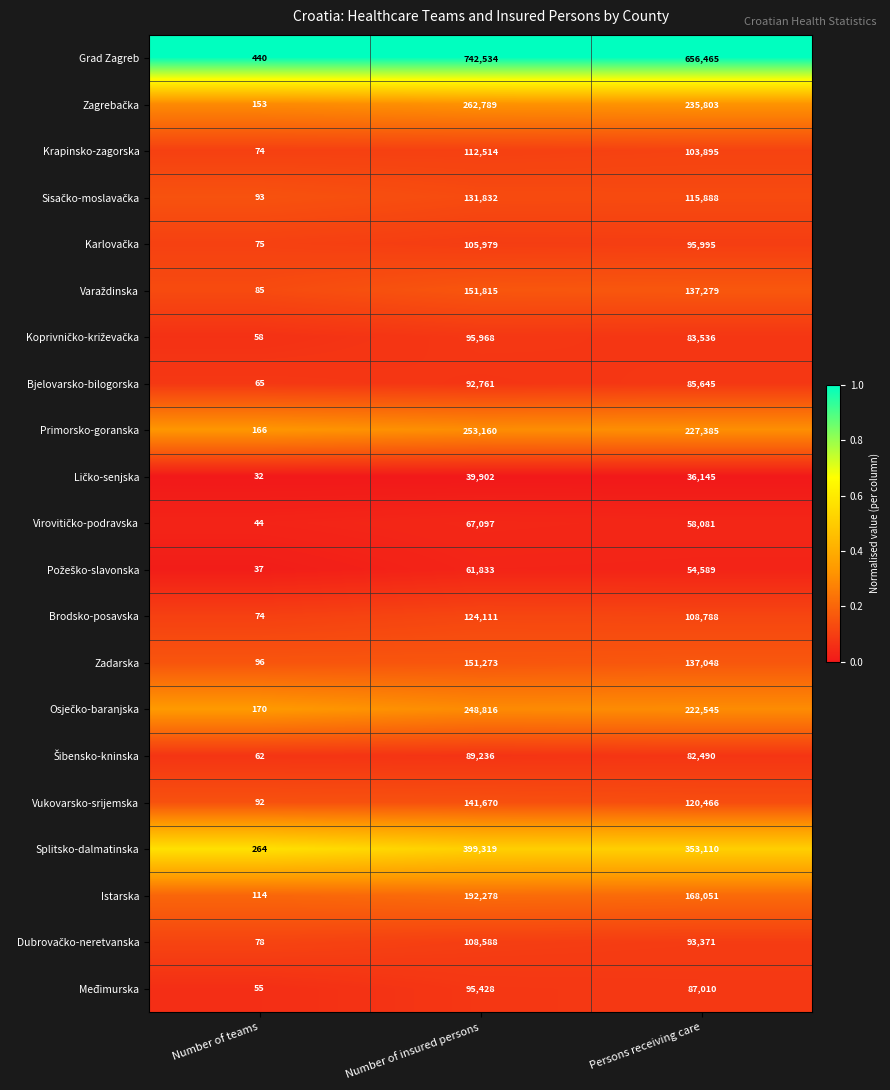

At which label is Splitsko-dalmatinska closest to 199791?

Persons receiving care